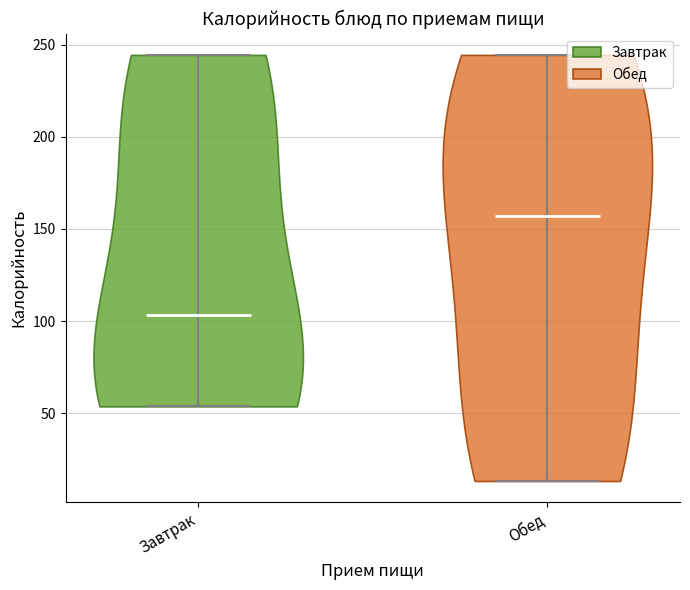

Reading left to right, read every violin against the y-axis: where its median line is, and the lowest and highest points it reaches. The values are not printed on the chart, so give them approximately, as read against the axis.

Завтрак: median line 105, lowest point 55, highest point 245
Обед: median line 155, lowest point 15, highest point 245